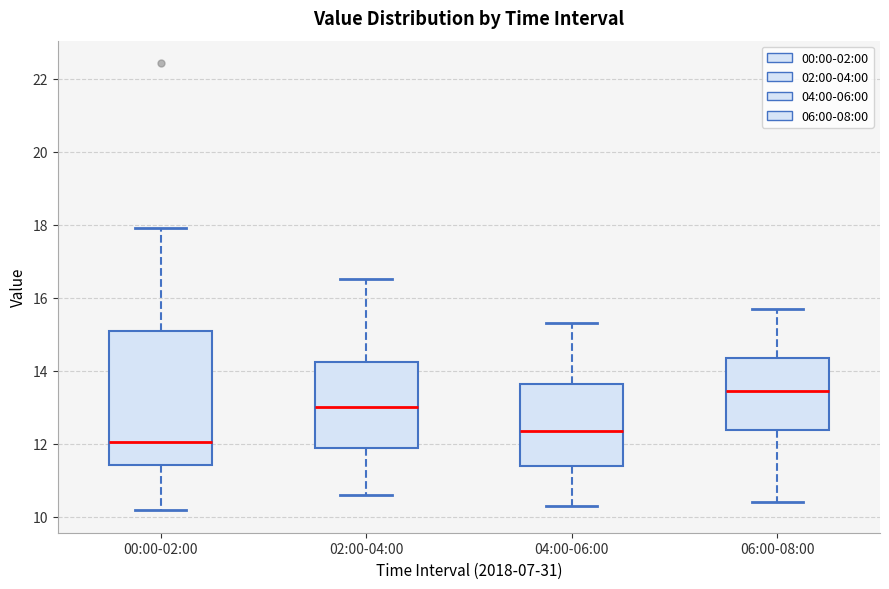

Which box is the tallest, from its lower edge to its upper edge?

00:00-02:00